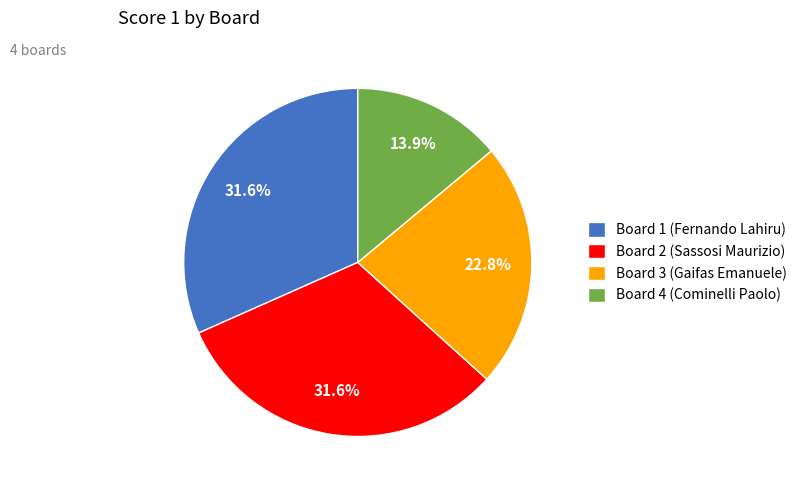

Do Board 1 (Fernando Lahiru) and Board 2 (Sassosi Maurizio) together represent more than half of the pie?

Yes